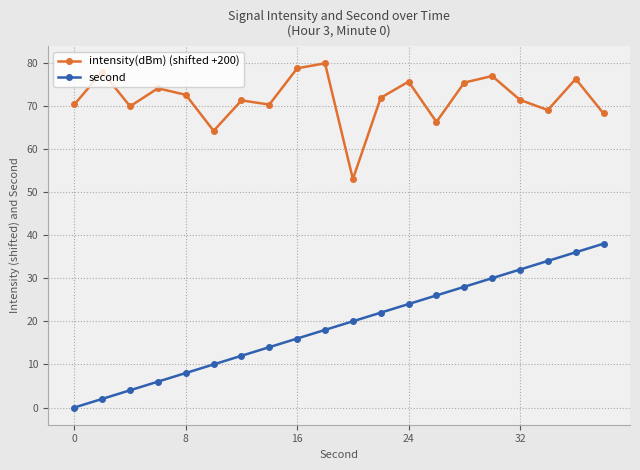

True or false: intensity(dBm) (shifted +200) and second intersect in this chart.

False